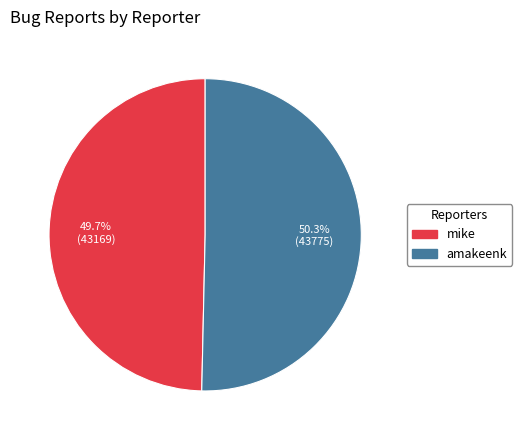

How much of the chart is everything except mike?

50.3%